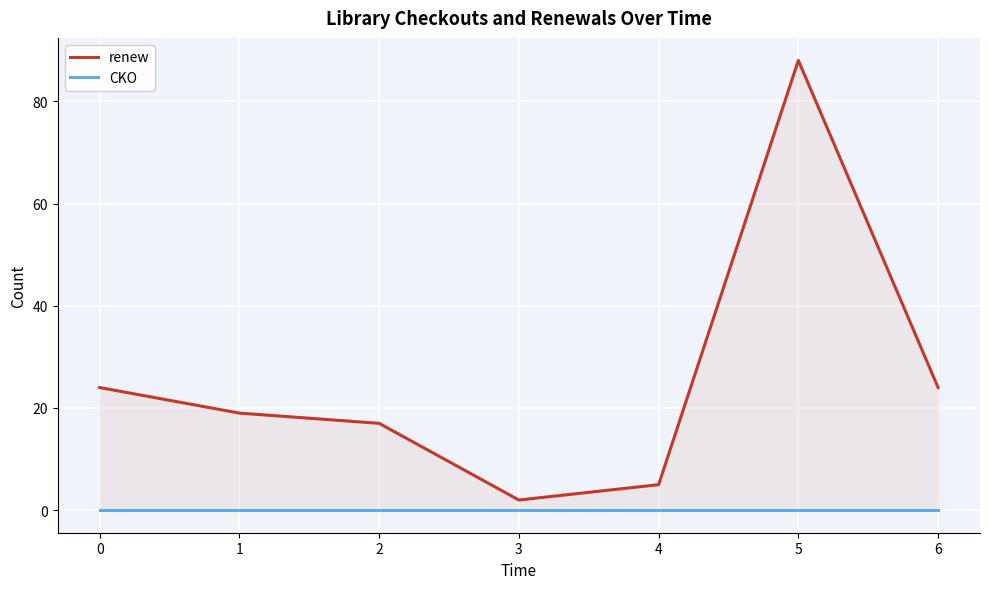

What are all the series names shown in the legend?

renew, CKO